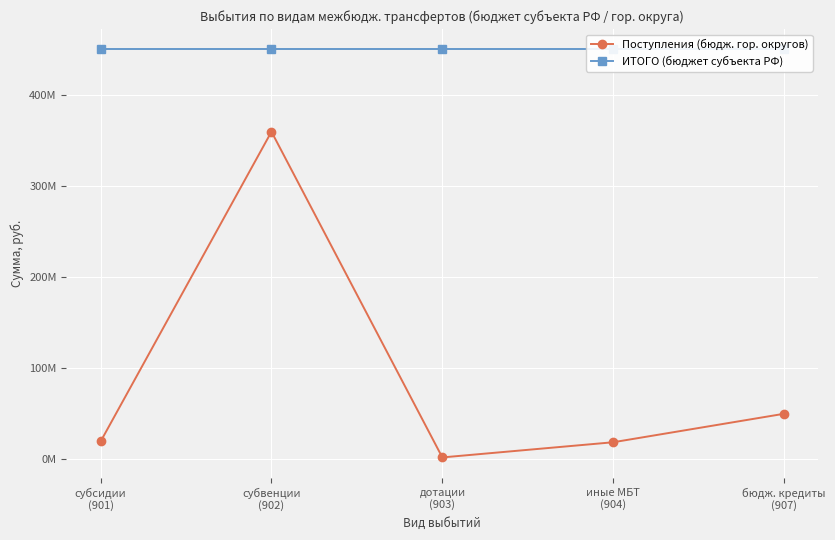

What is the smallest value displayed?

2064800.0